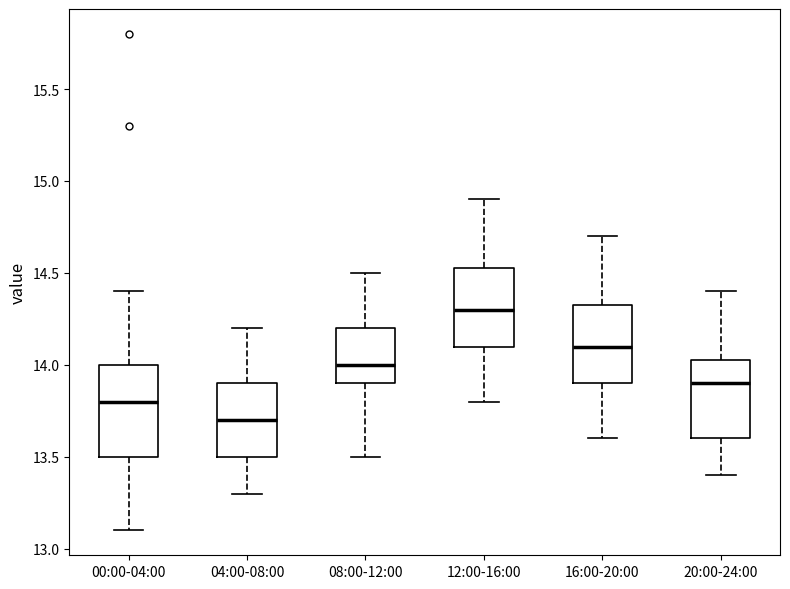

Reading left to right, read every box against the y-axis: the position of its median line, the range the box covers, and the ends of its whiskers. The values are not printed on the chart, so give them approximately, as read against the axis.

00:00-04:00: median 13.80, box 13.50 to 14.00, whiskers 13.10 to 14.40
04:00-08:00: median 13.70, box 13.50 to 13.90, whiskers 13.30 to 14.20
08:00-12:00: median 14.00, box 13.90 to 14.20, whiskers 13.50 to 14.50
12:00-16:00: median 14.30, box 14.10 to 14.55, whiskers 13.80 to 14.90
16:00-20:00: median 14.10, box 13.90 to 14.35, whiskers 13.60 to 14.70
20:00-24:00: median 13.90, box 13.60 to 14.05, whiskers 13.40 to 14.40